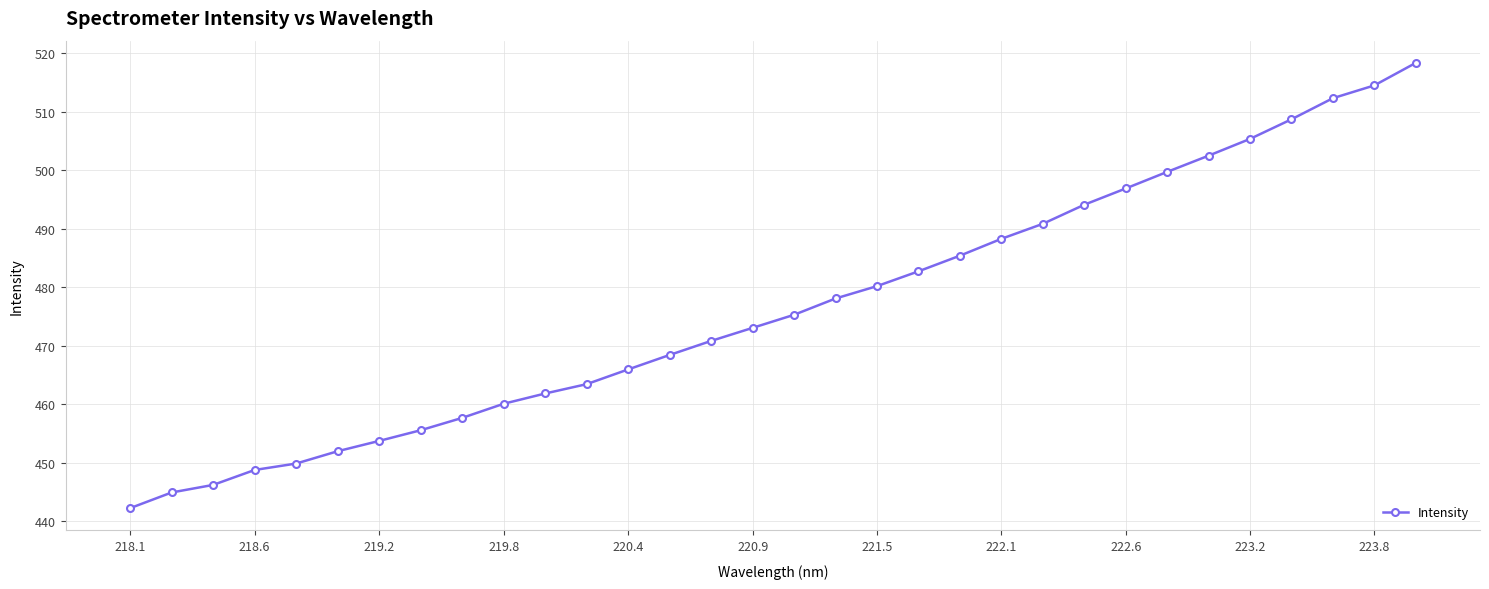

How many data points does each series have?

32